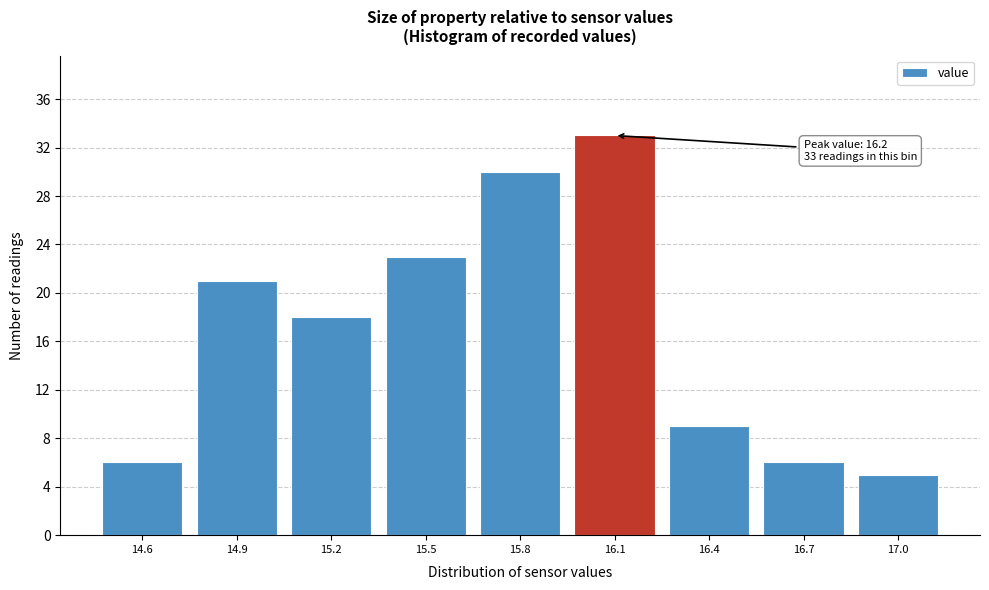

Reading left to right, list all the values displayed in this chart.

6	21	18	23	30	33	9	6	5